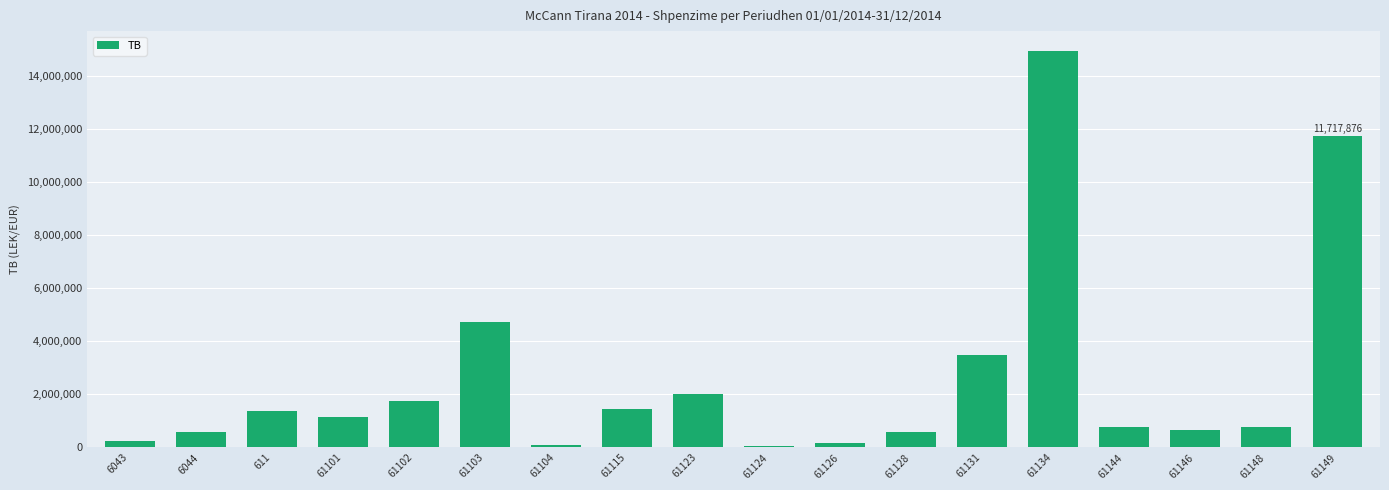

Read the value at 61131.

3465988.5